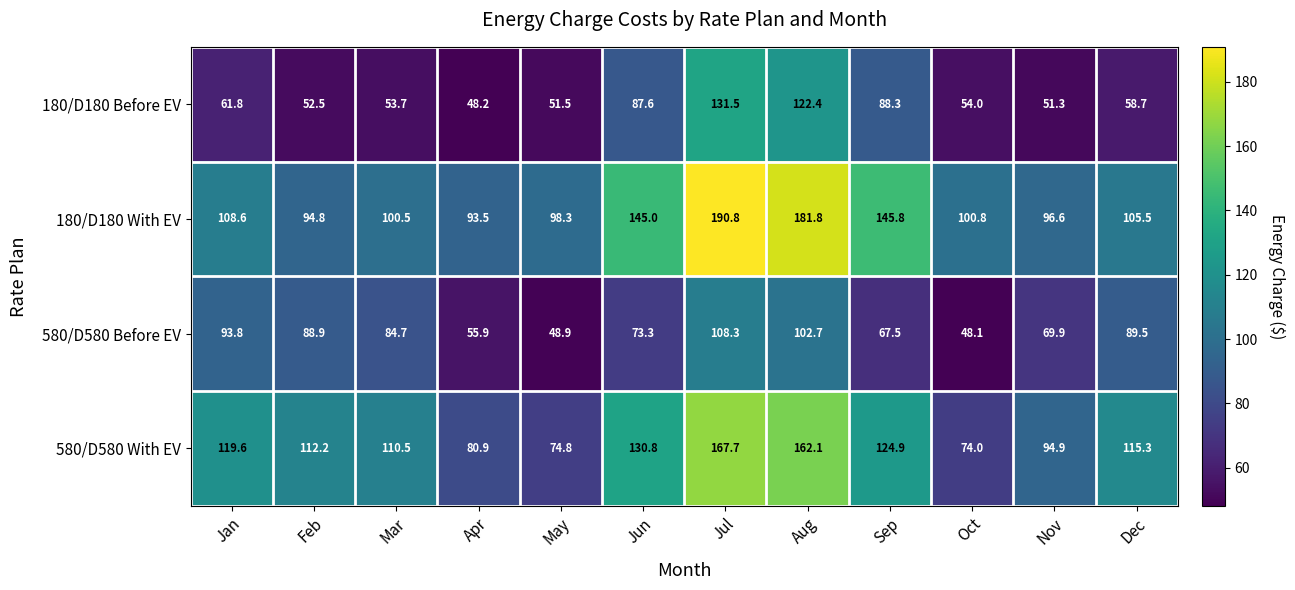

List the series in order of their peak value, highest first.

180/D180 With EV, 580/D580 With EV, 180/D180 Before EV, 580/D580 Before EV